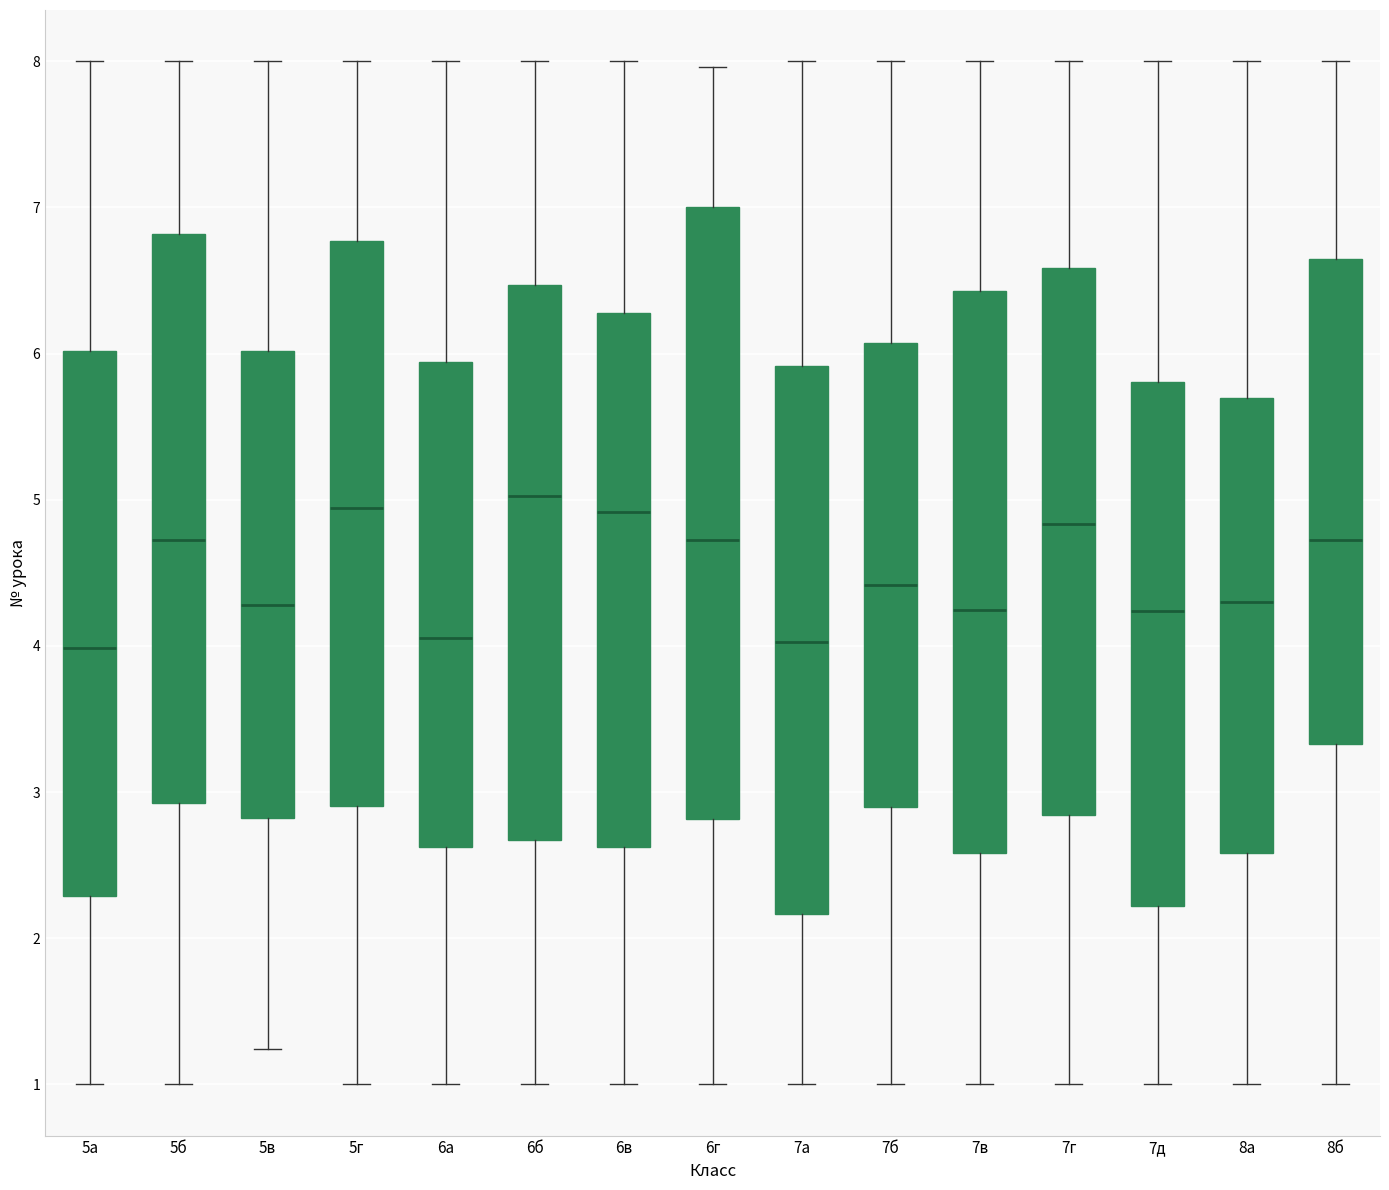

Reading left to right, read every box against the y-axis: the position of its median line, the range the box covers, and the ends of its whiskers. The values are not printed on the chart, so give them approximately, as read against the axis.

5а: median 4.0, box 2.3 to 6.0, whiskers 1.0 to 8.0
5б: median 4.7, box 2.9 to 6.8, whiskers 1.0 to 8.0
5в: median 4.3, box 2.8 to 6.0, whiskers 1.2 to 8.0
5г: median 4.9, box 2.9 to 6.8, whiskers 1.0 to 8.0
6а: median 4.1, box 2.6 to 5.9, whiskers 1.0 to 8.0
6б: median 5.0, box 2.7 to 6.5, whiskers 1.0 to 8.0
6в: median 4.9, box 2.6 to 6.3, whiskers 1.0 to 8.0
6г: median 4.7, box 2.8 to 7.0, whiskers 1.0 to 8.0
7а: median 4.0, box 2.2 to 5.9, whiskers 1.0 to 8.0
7б: median 4.4, box 2.9 to 6.1, whiskers 1.0 to 8.0
7в: median 4.2, box 2.6 to 6.4, whiskers 1.0 to 8.0
7г: median 4.8, box 2.8 to 6.6, whiskers 1.0 to 8.0
7д: median 4.2, box 2.2 to 5.8, whiskers 1.0 to 8.0
8а: median 4.3, box 2.6 to 5.7, whiskers 1.0 to 8.0
8б: median 4.7, box 3.3 to 6.6, whiskers 1.0 to 8.0